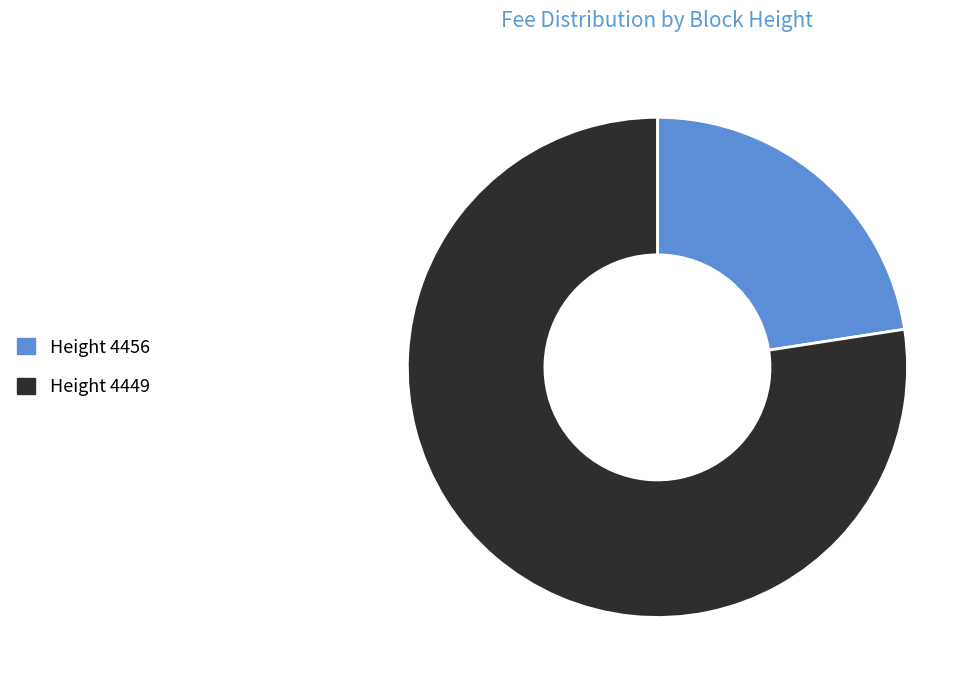

Does any single category account for the majority?

Yes